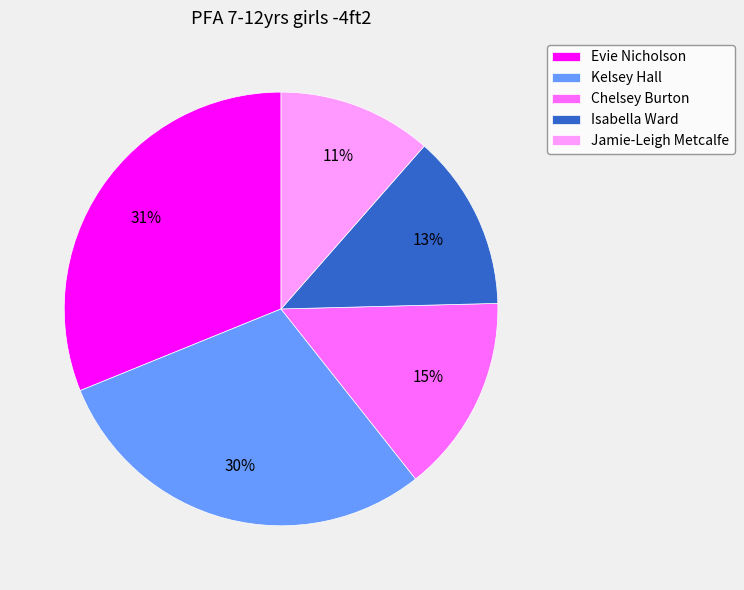

Which category has the smallest portion of the pie?

Jamie-Leigh Metcalfe